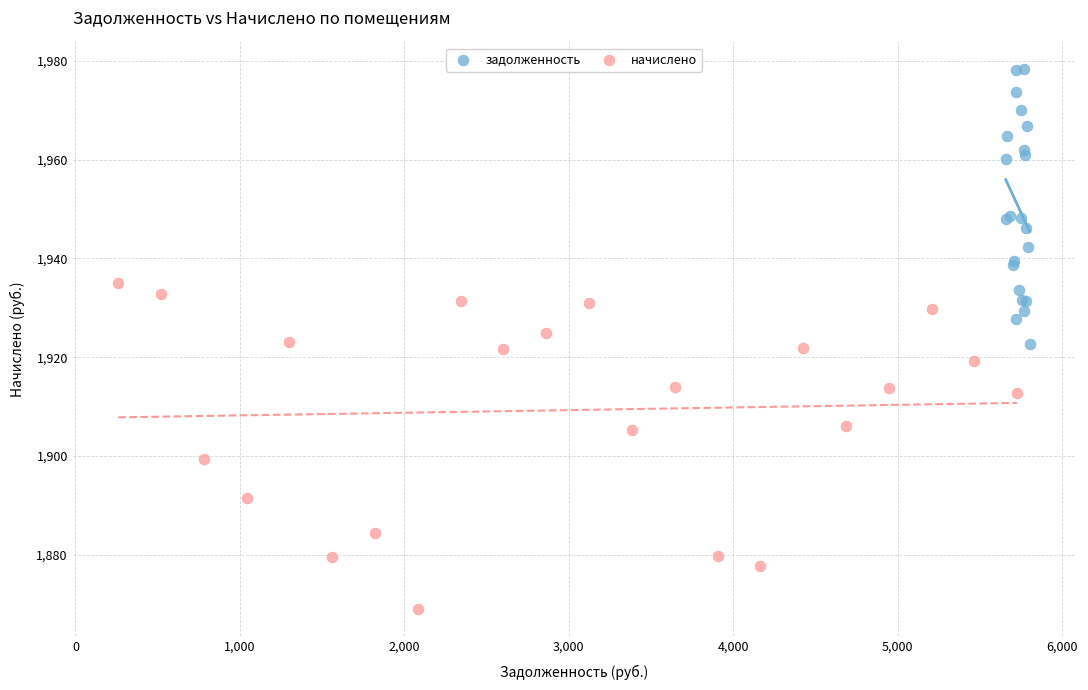

Which series contains the lowest Y value?

начислено